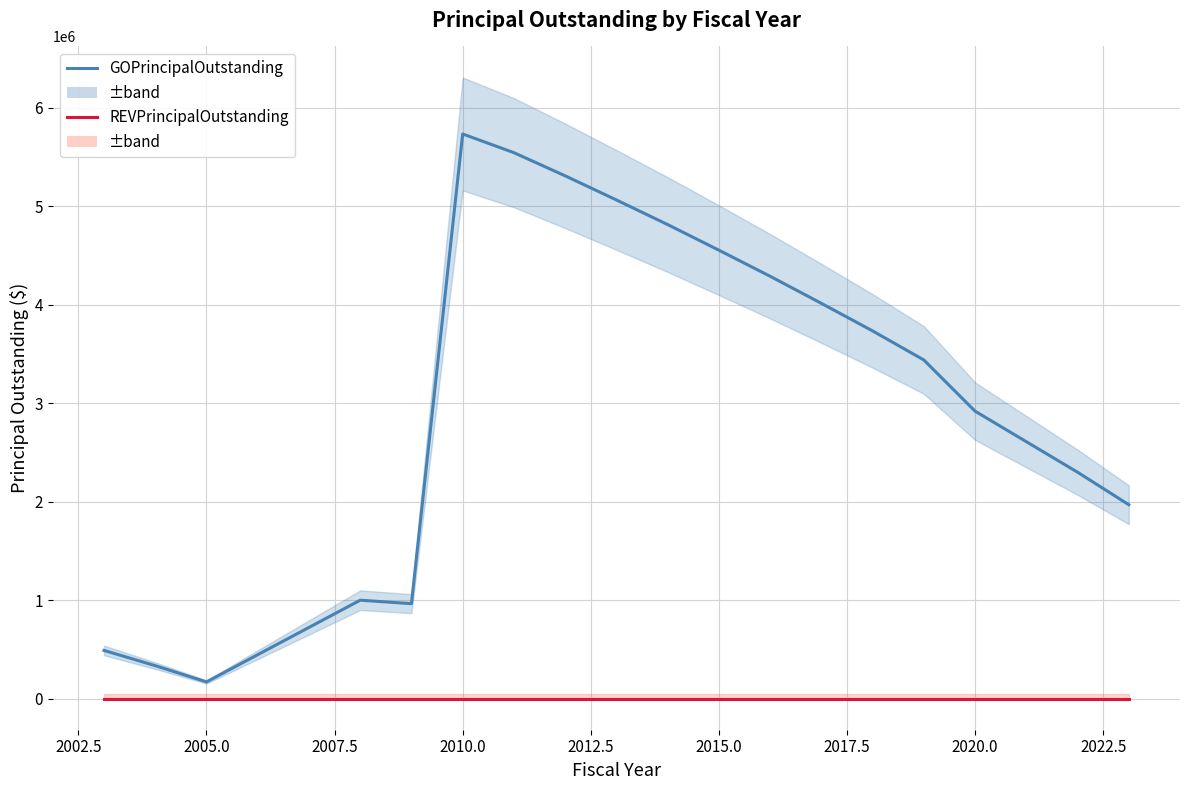

What is the difference between the maximum and minimum values in the GOPrincipalOutstanding series?

5565000